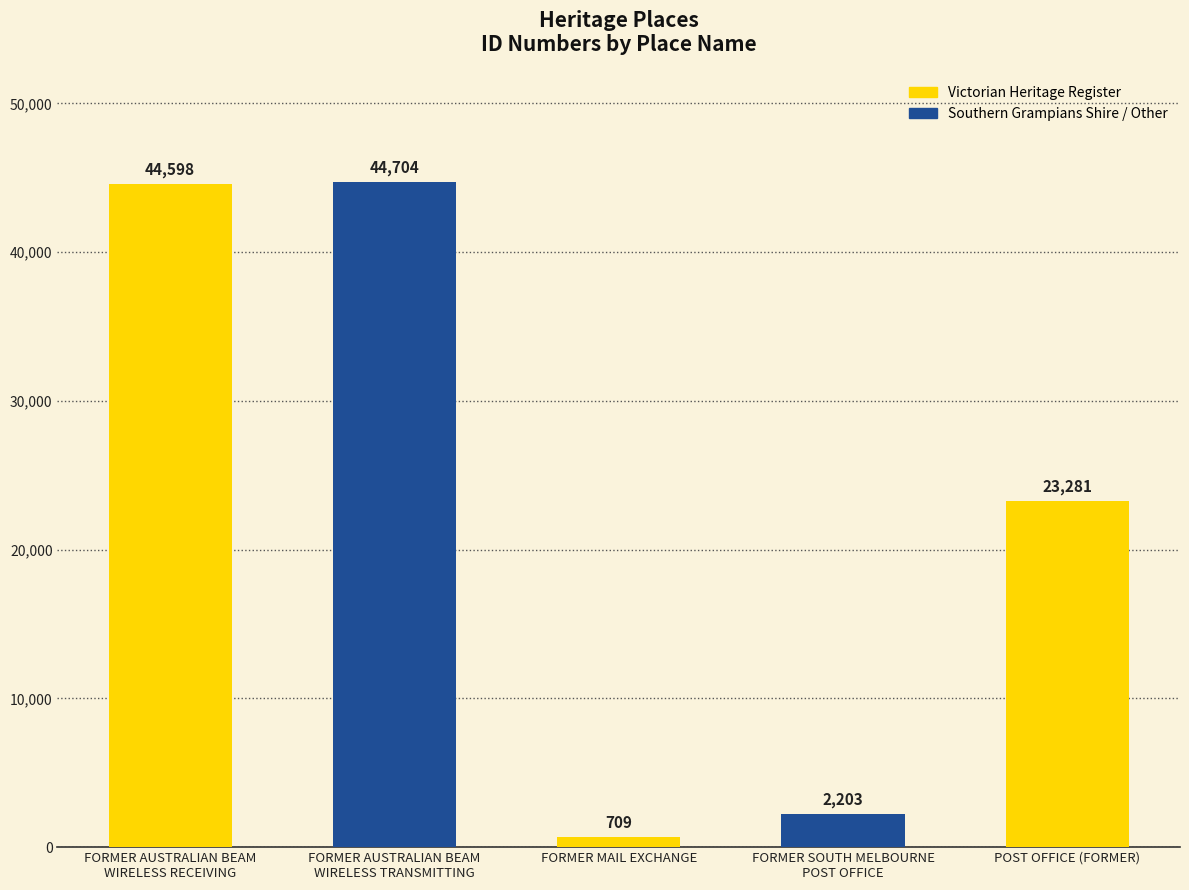

Where is the data nearest to the value 22706?

POST OFFICE (FORMER)